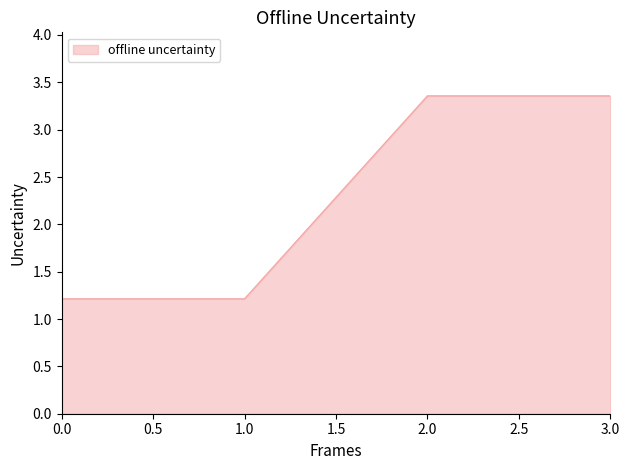

What position from the left is 1.0?

2